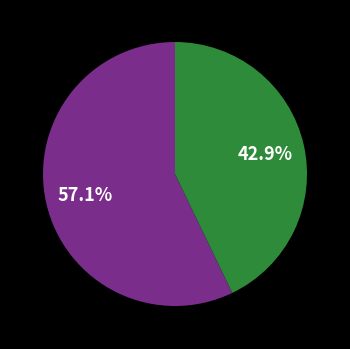

Does any single category account for the majority?

Yes